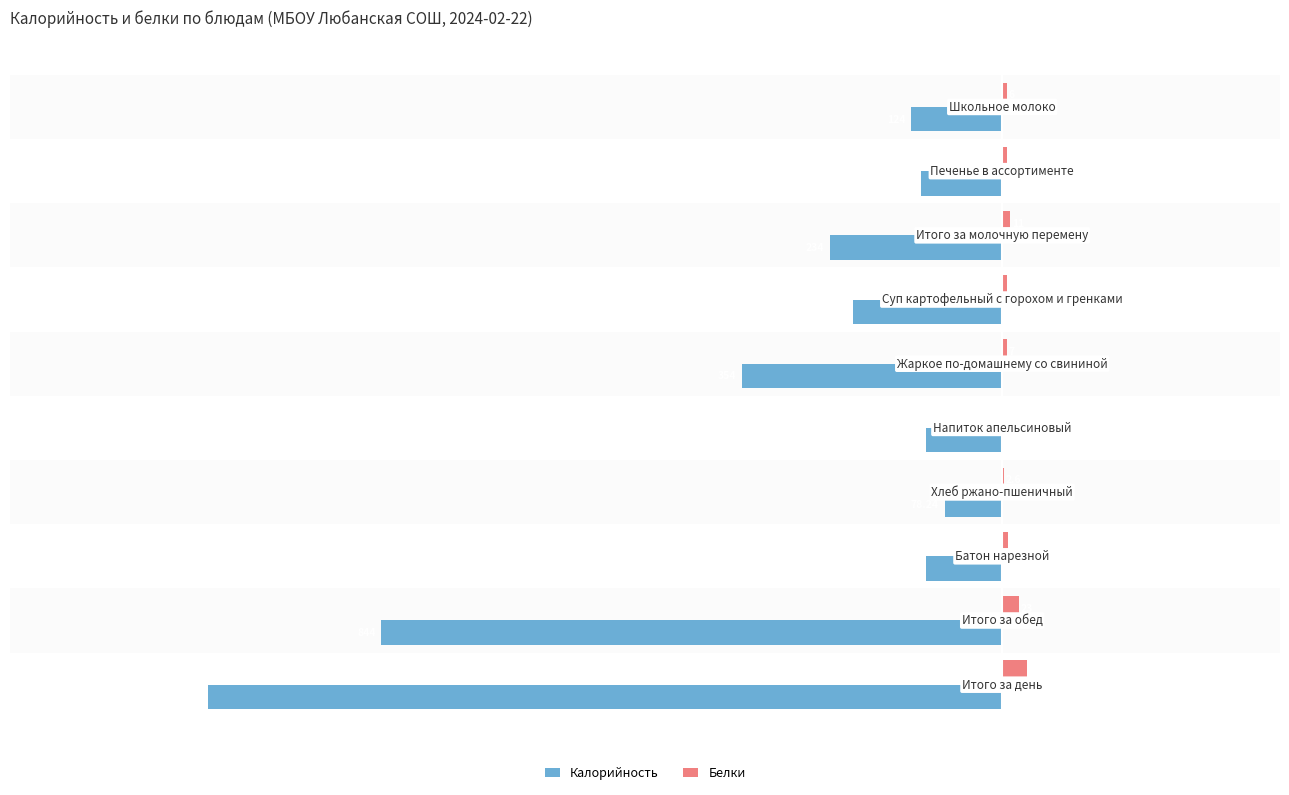

Count the number of data series in this chart.

2